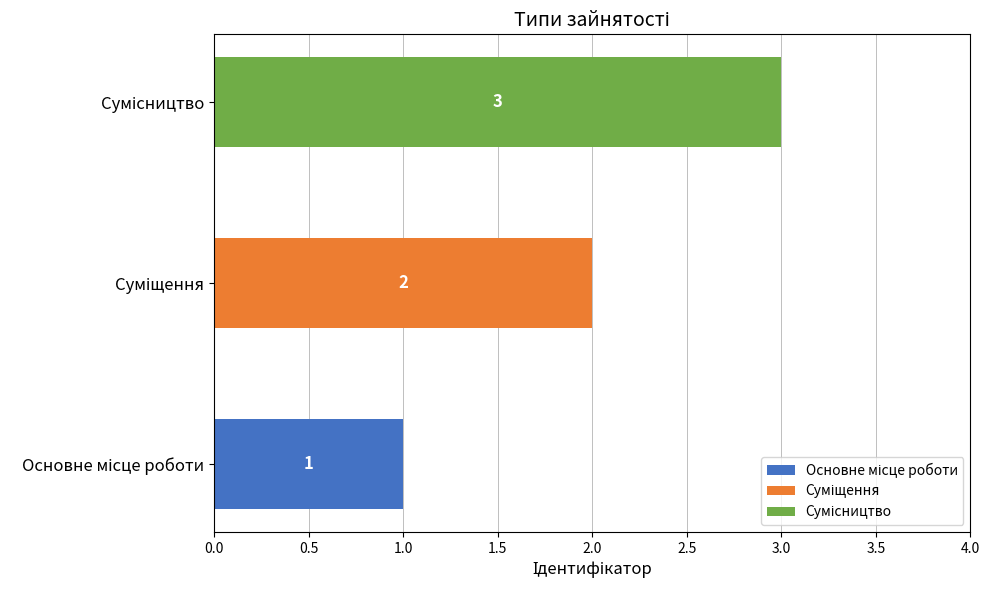

How many categories are shown in the chart?

3